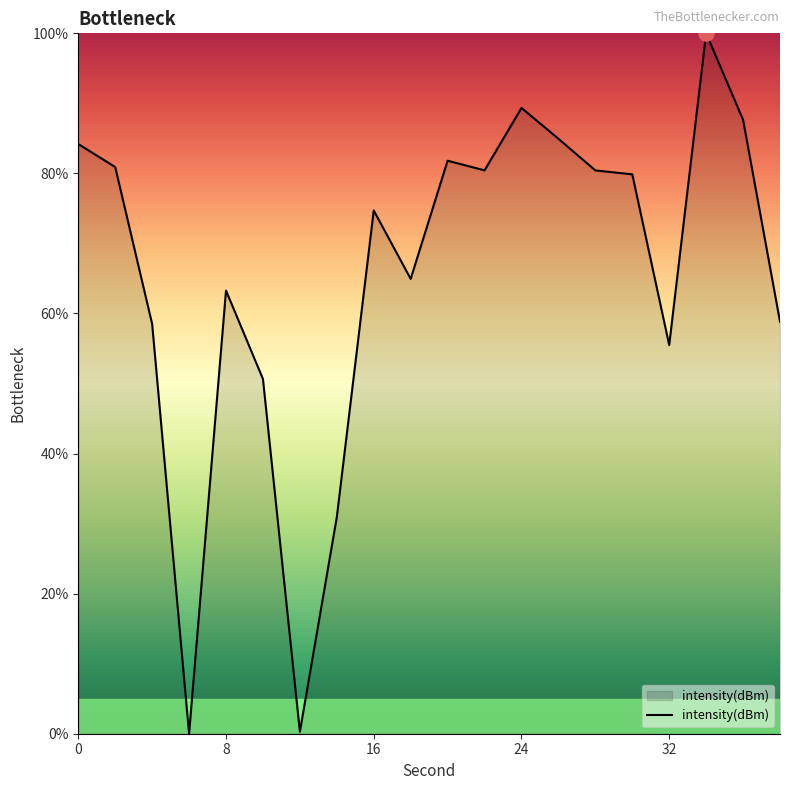

What is the maximum value shown in the chart?

100.0